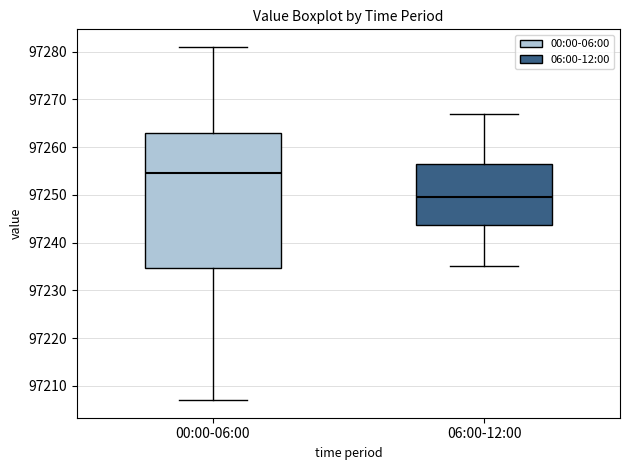

Where is the lower edge of the box for 06:00-12:00 on the y-axis? The values are not printed on the chart, so give them approximately, as read against the axis.

97244